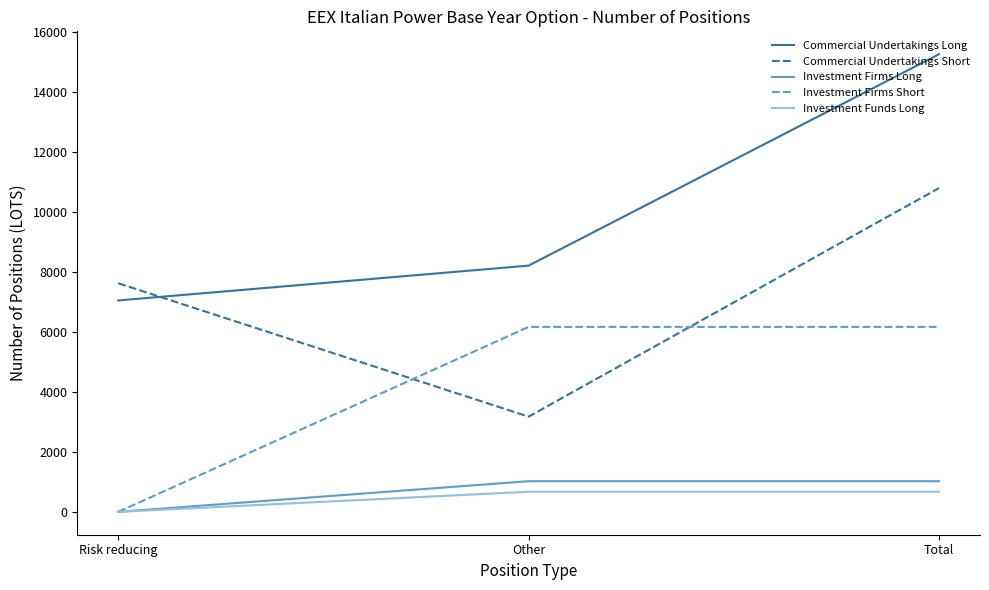

Does the chart display data point markers on the line(s)?

No